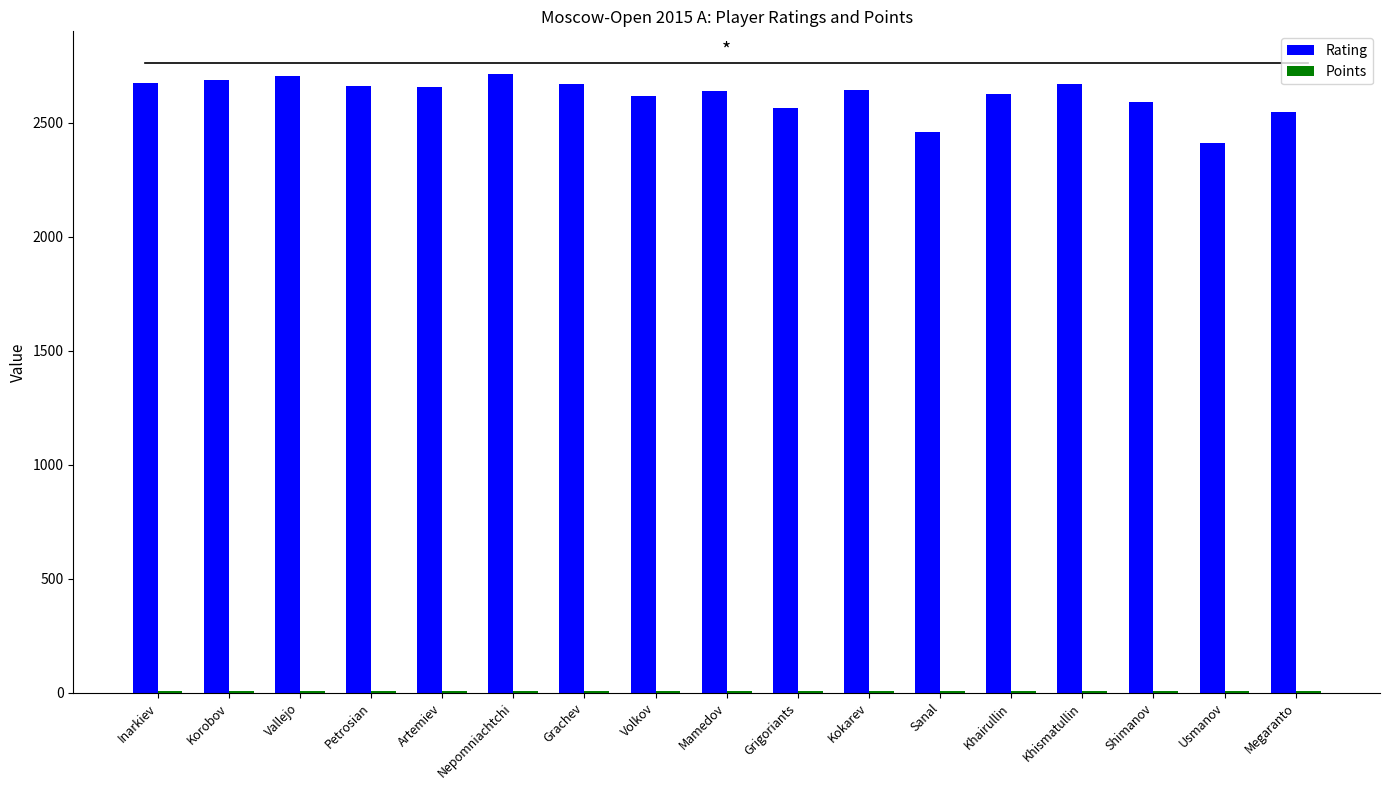

Are the bars horizontal?

No